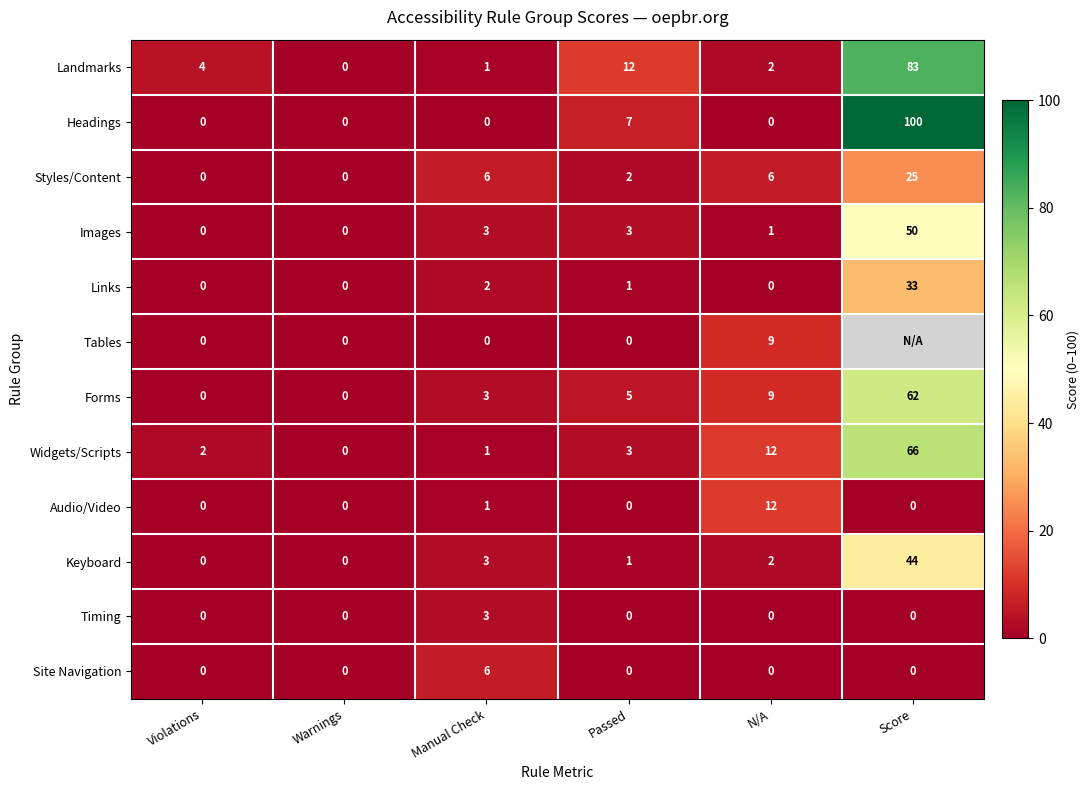

What is the difference between the maximum and minimum values in the Landmarks series?

83